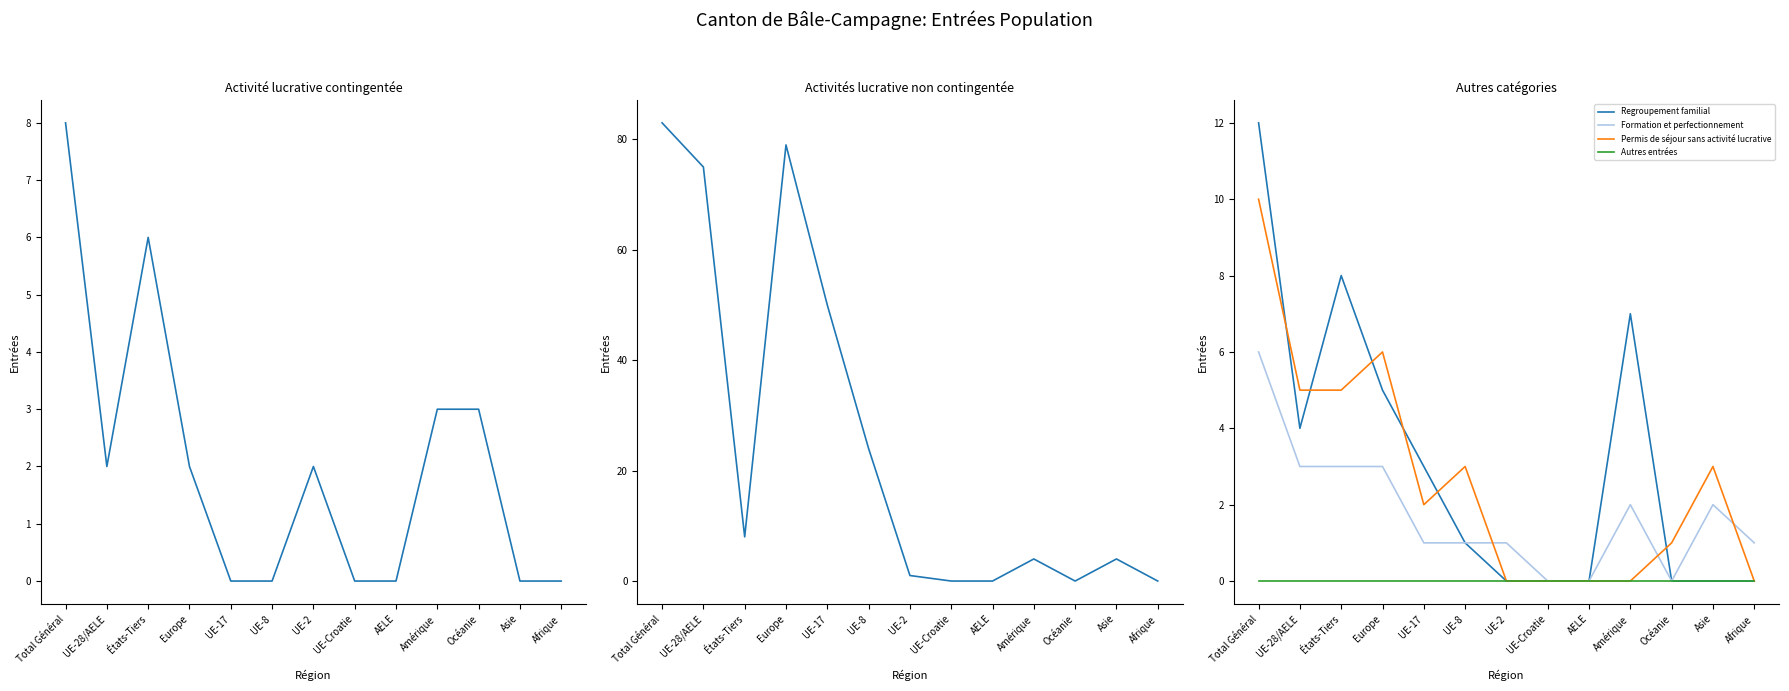

How many distinct data groups are displayed?

6